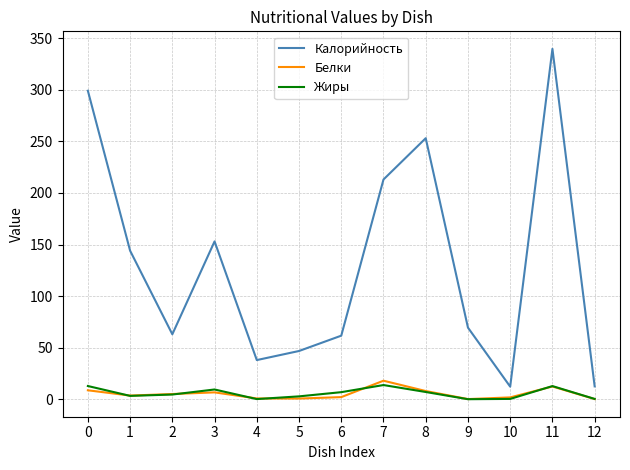

What is the greatest value displayed?

339.6